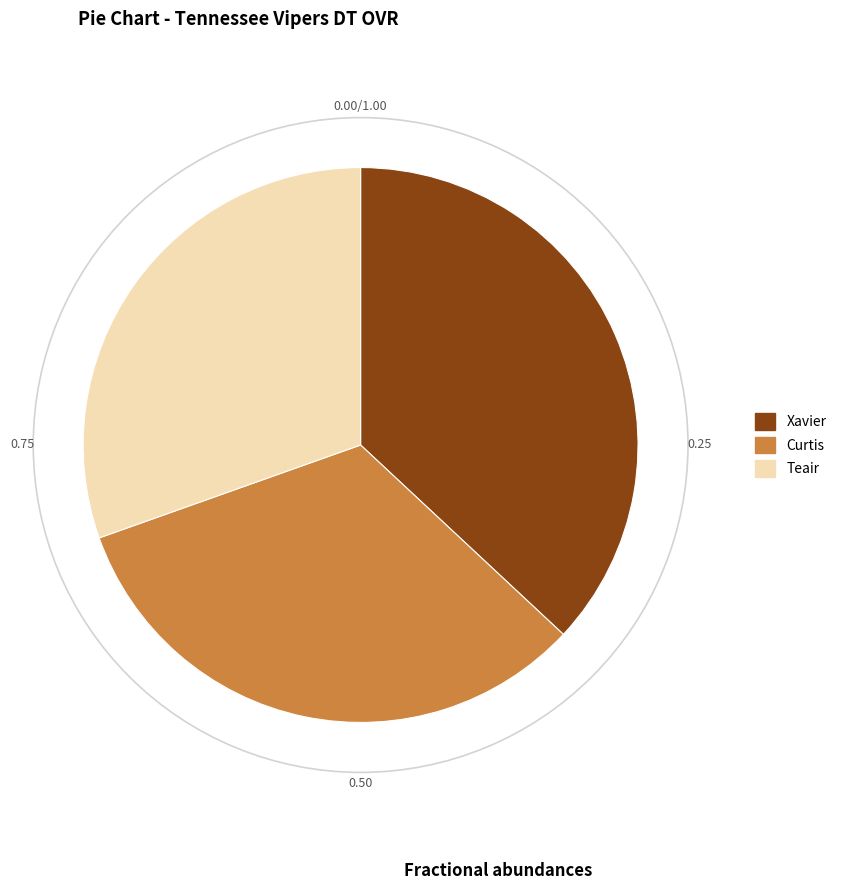

Which has a higher value, Curtis or Xavier?

Xavier